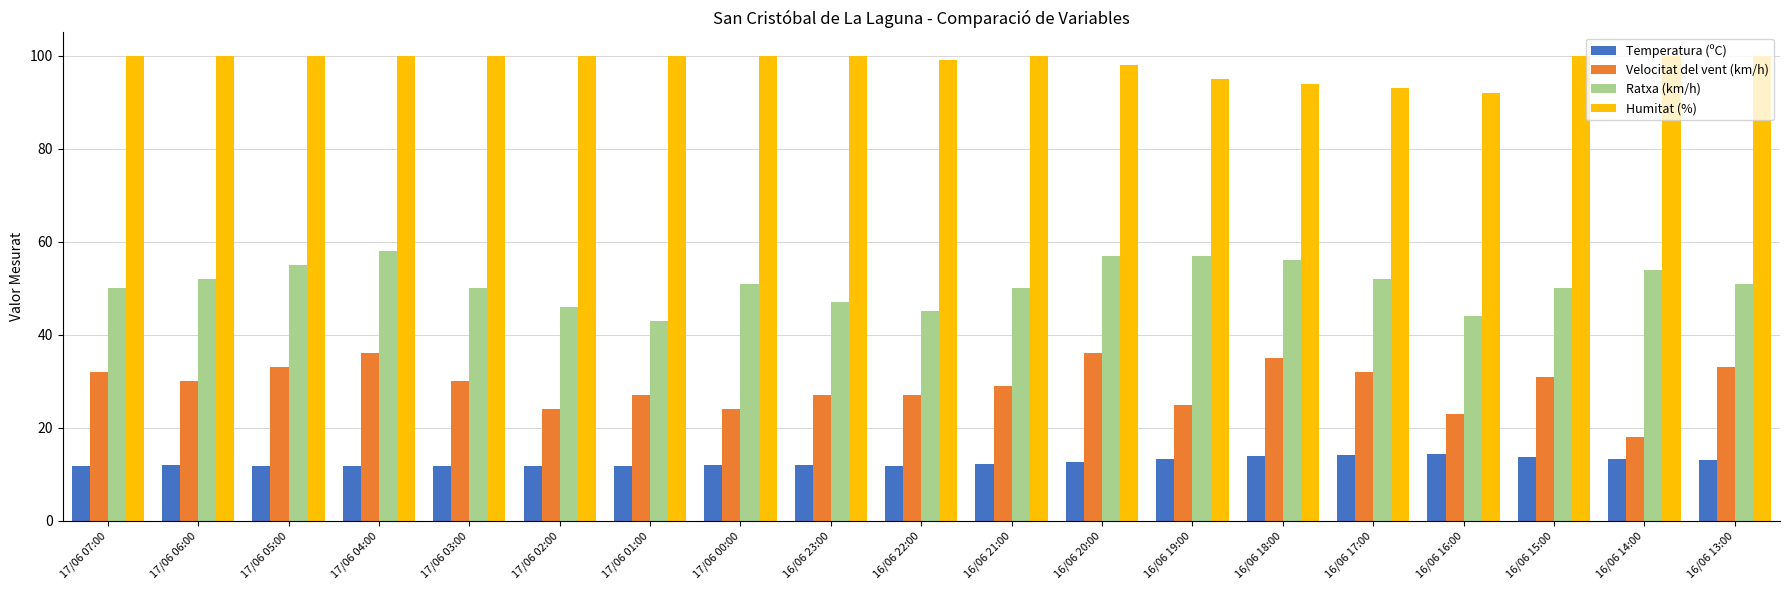

What is the sum of all Humitat (%) values?

1871.0